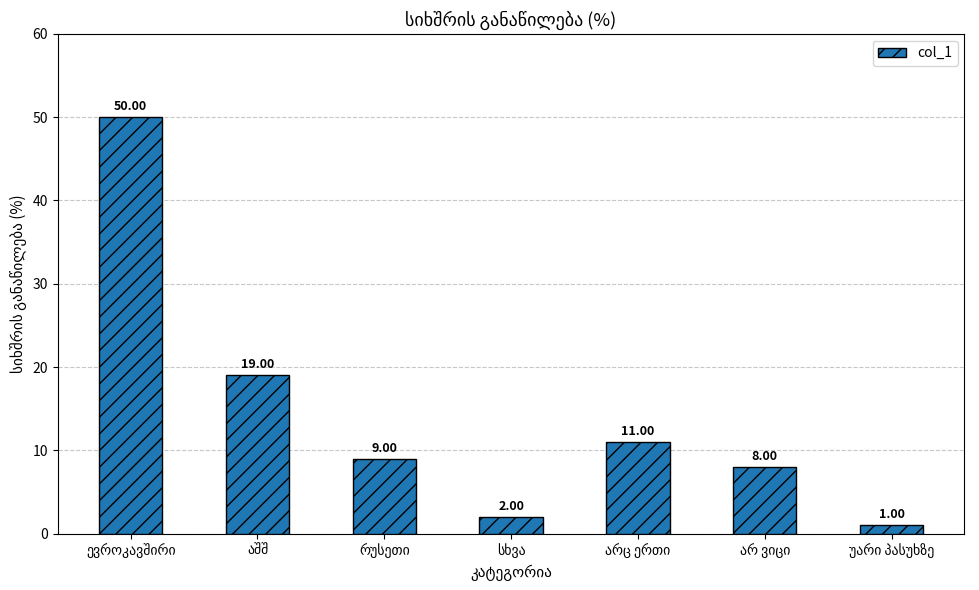

Are the bars grouped side by side (vs. stacked)?

No